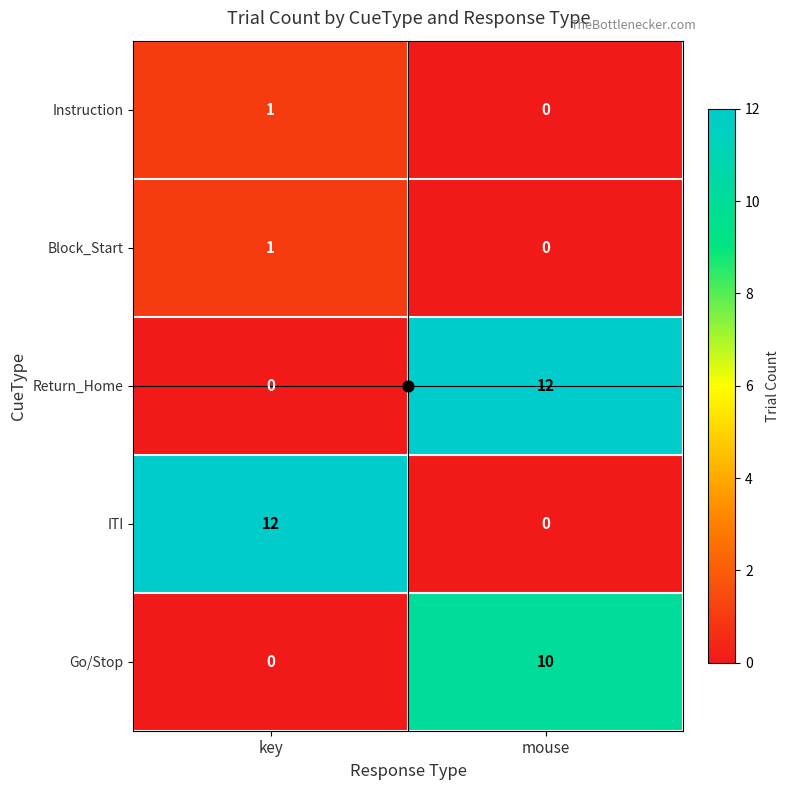

At which category is the sum across all series the highest?

mouse